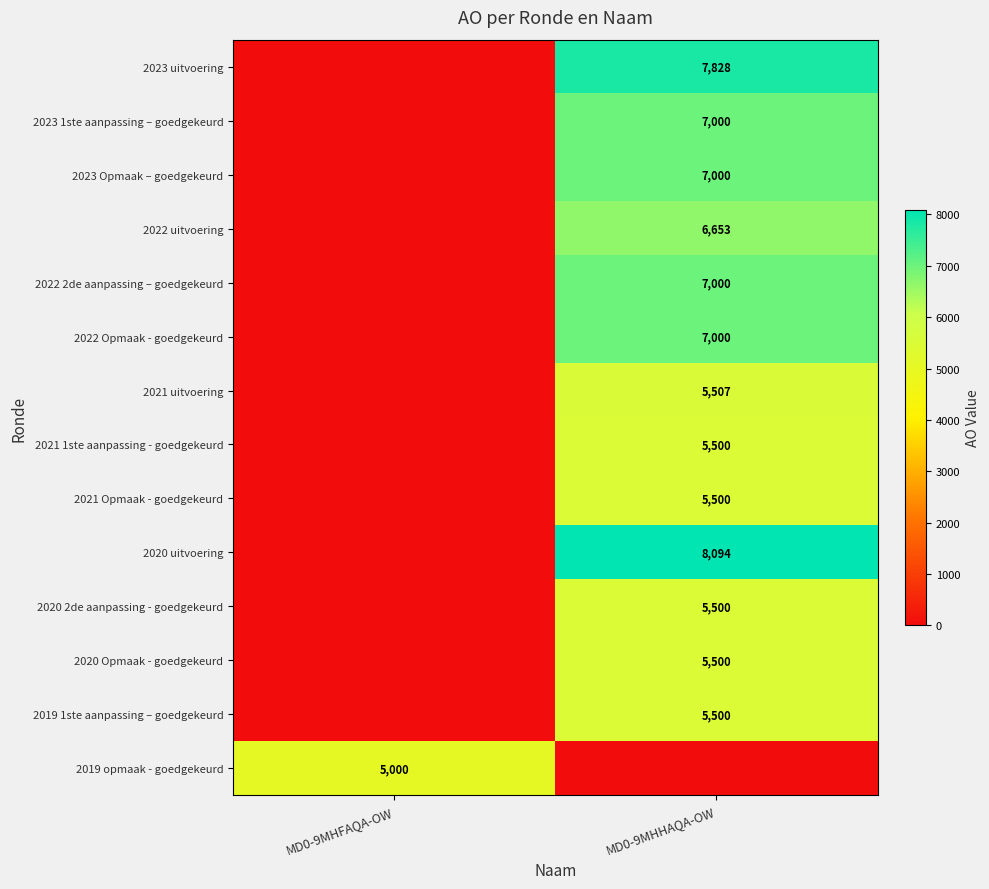

The value of 2020 Opmaak - goedgekeurd at MD0-9MHHAQA-OW is 2209. True or false?

False